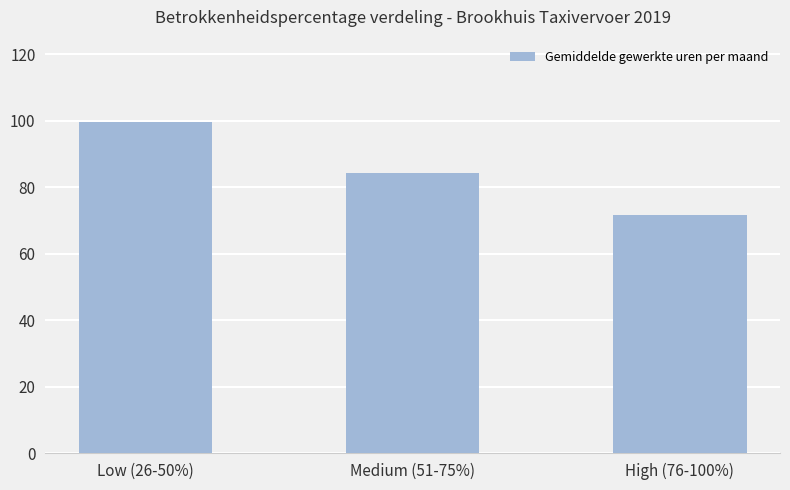

What is the sum of the values at High (76-100%) and Low (26-50%)?

171.1